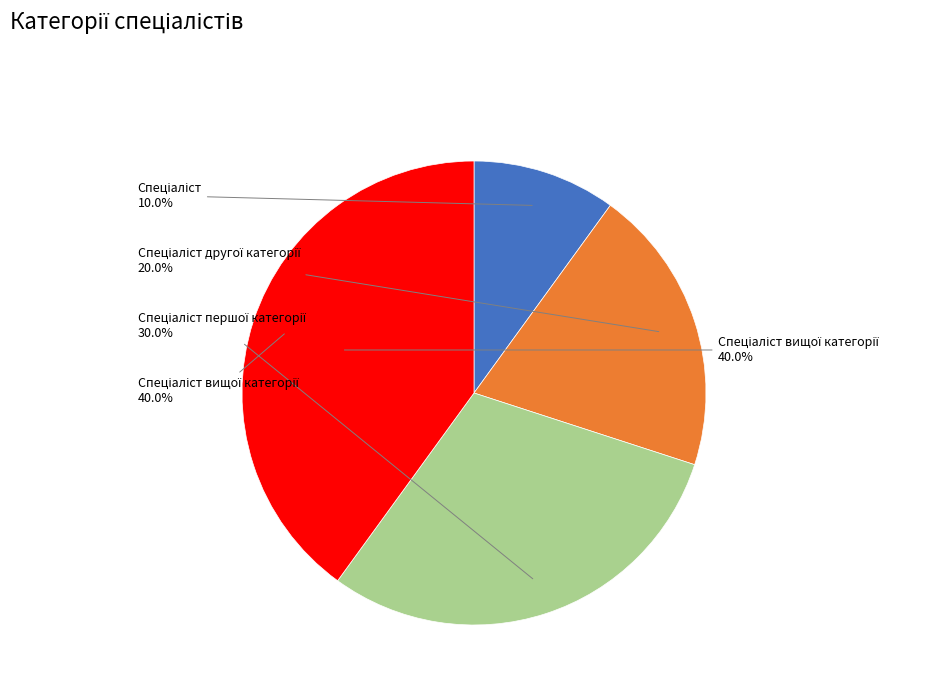

Which has a higher value, Спеціаліст першої категорії or Спеціаліст вищої категорії?

Спеціаліст вищої категорії